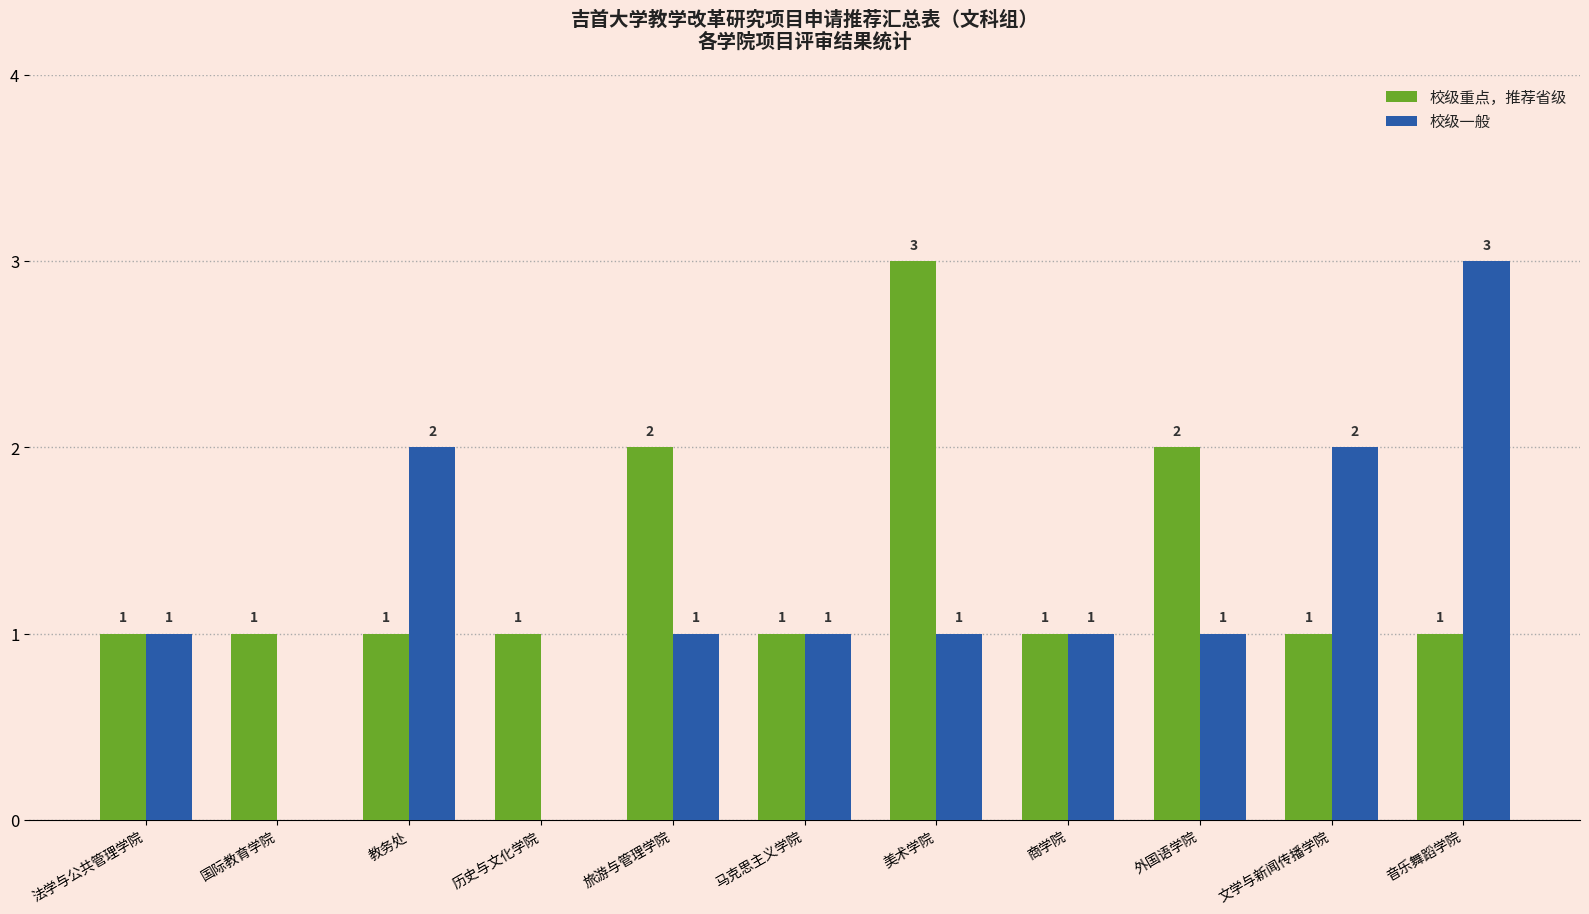

How many 校级一般 values are between 1 and 2?

8